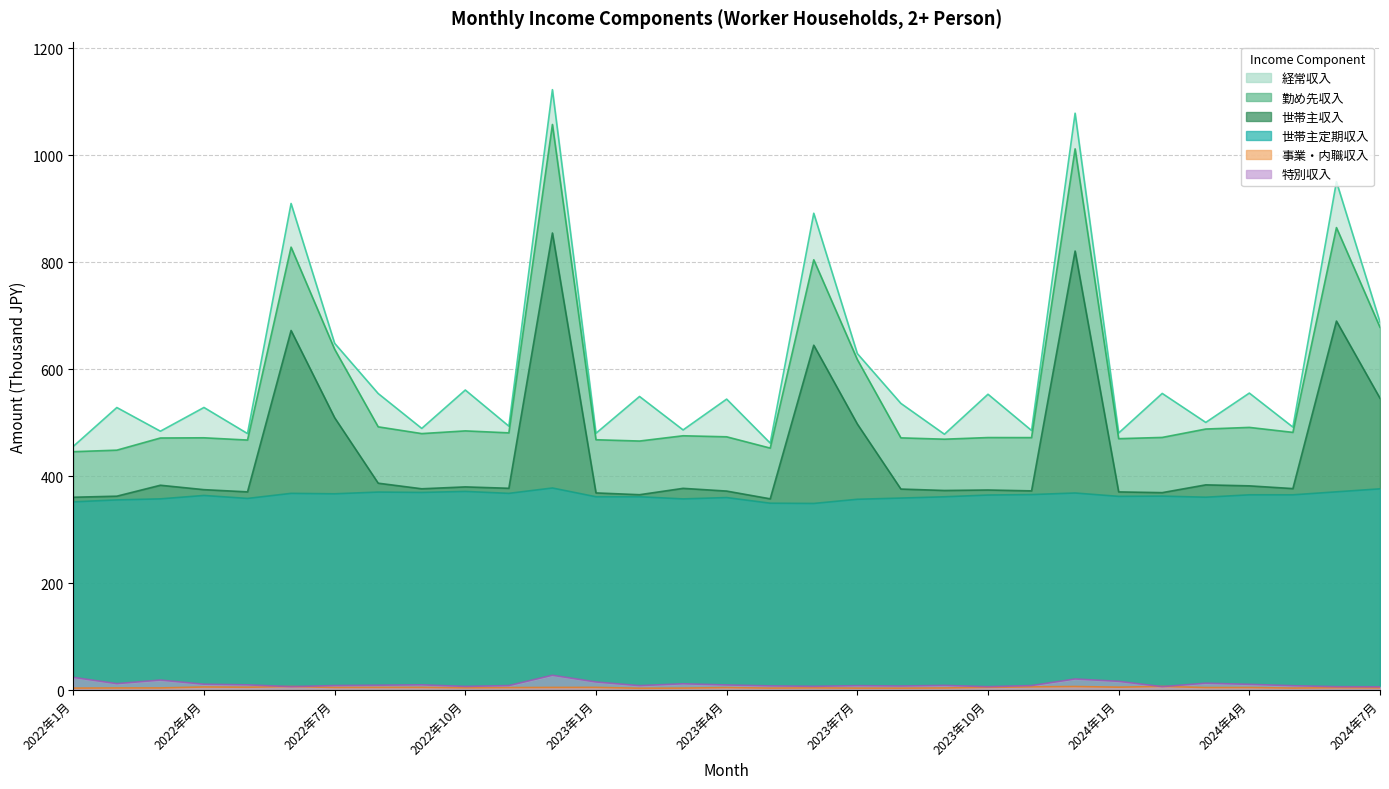

How many interior local peaks does the 世帯主定期収入 series have?

10